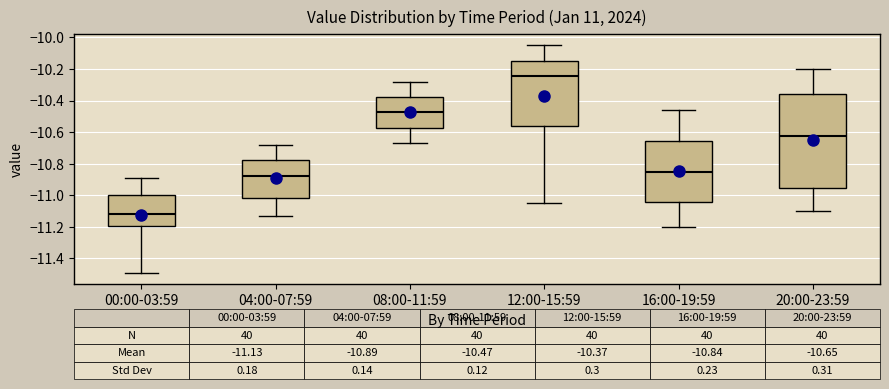

Which box's median line is the highest?

12:00-15:59